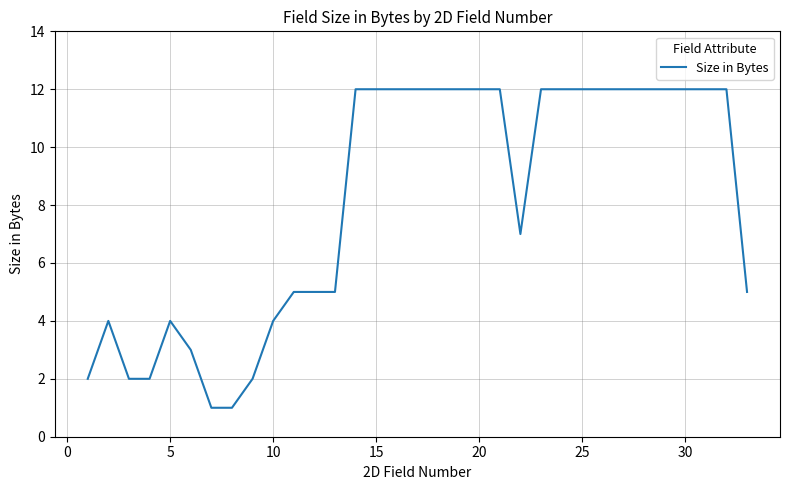

What is the maximum value shown in the chart?

12